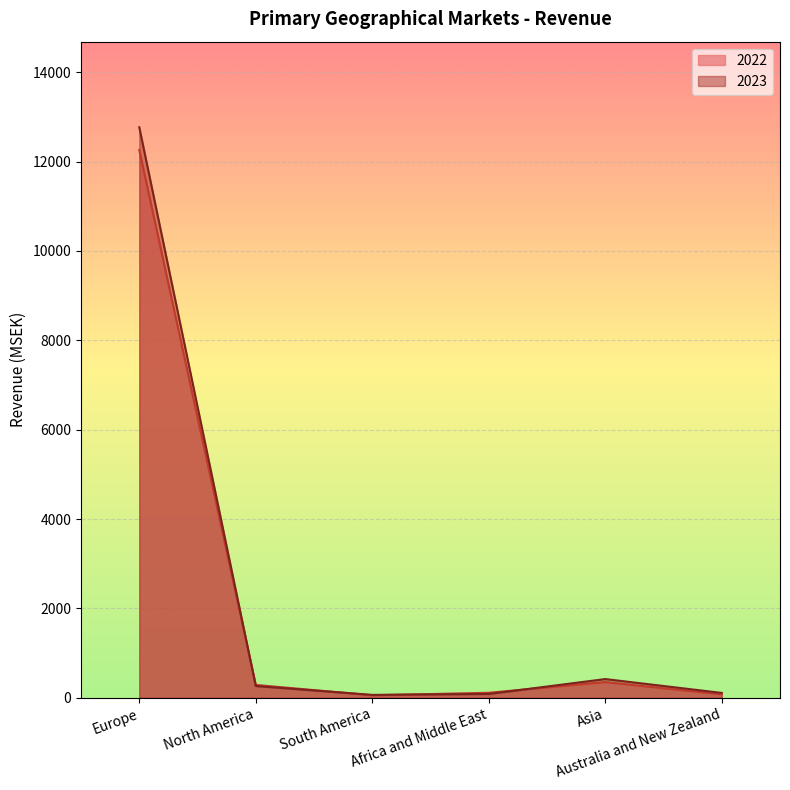

List the series in order of their overall mean, lowest first.

2022, 2023